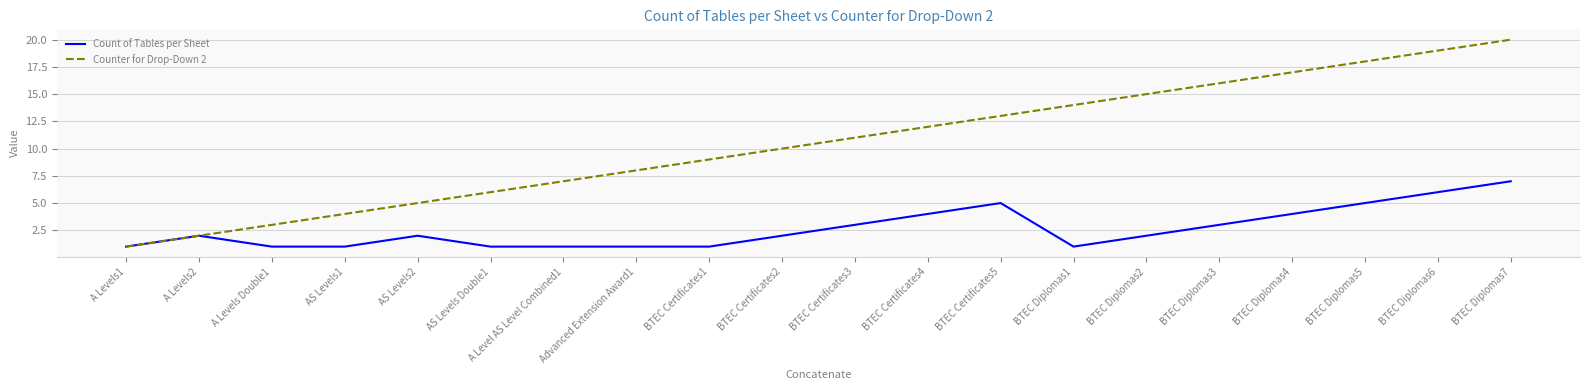

True or false: Counter for Drop-Down 2 has a value of 7 at BTEC Diplomas5.

False